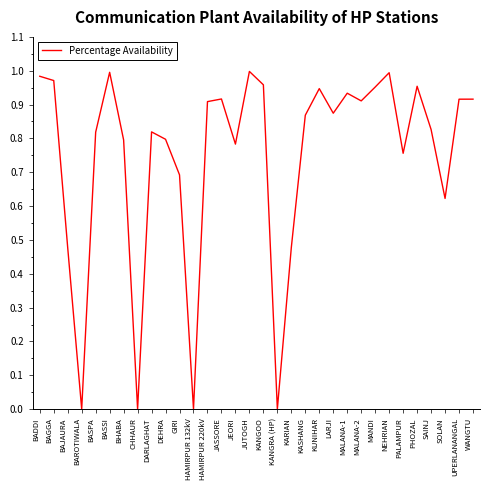

What position from the right is JASSORE?

19